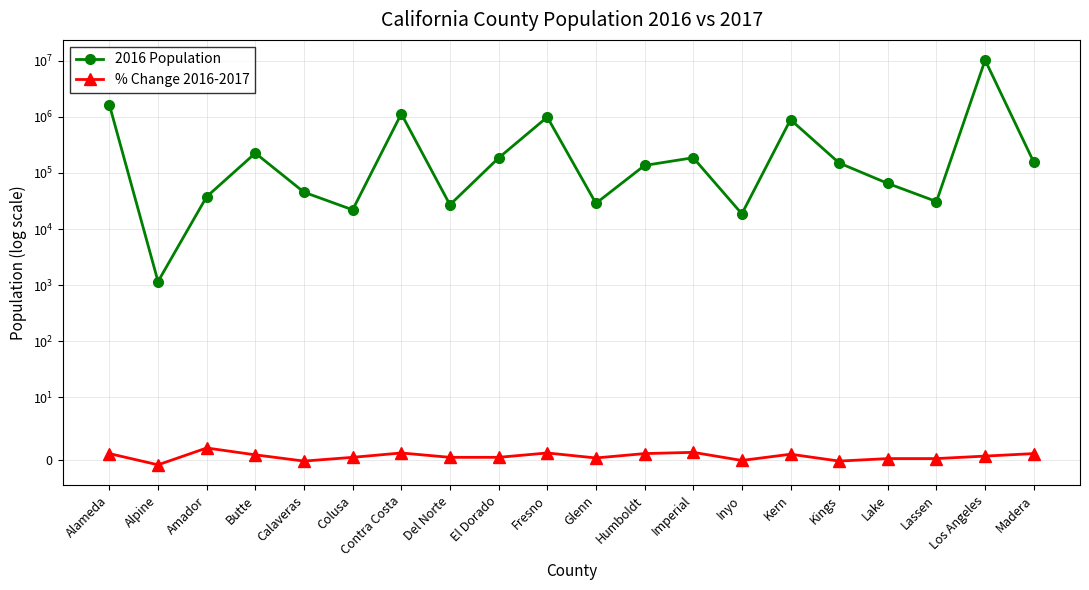

Is it true that 2016 Population equals 28639.0 at Glenn?

True